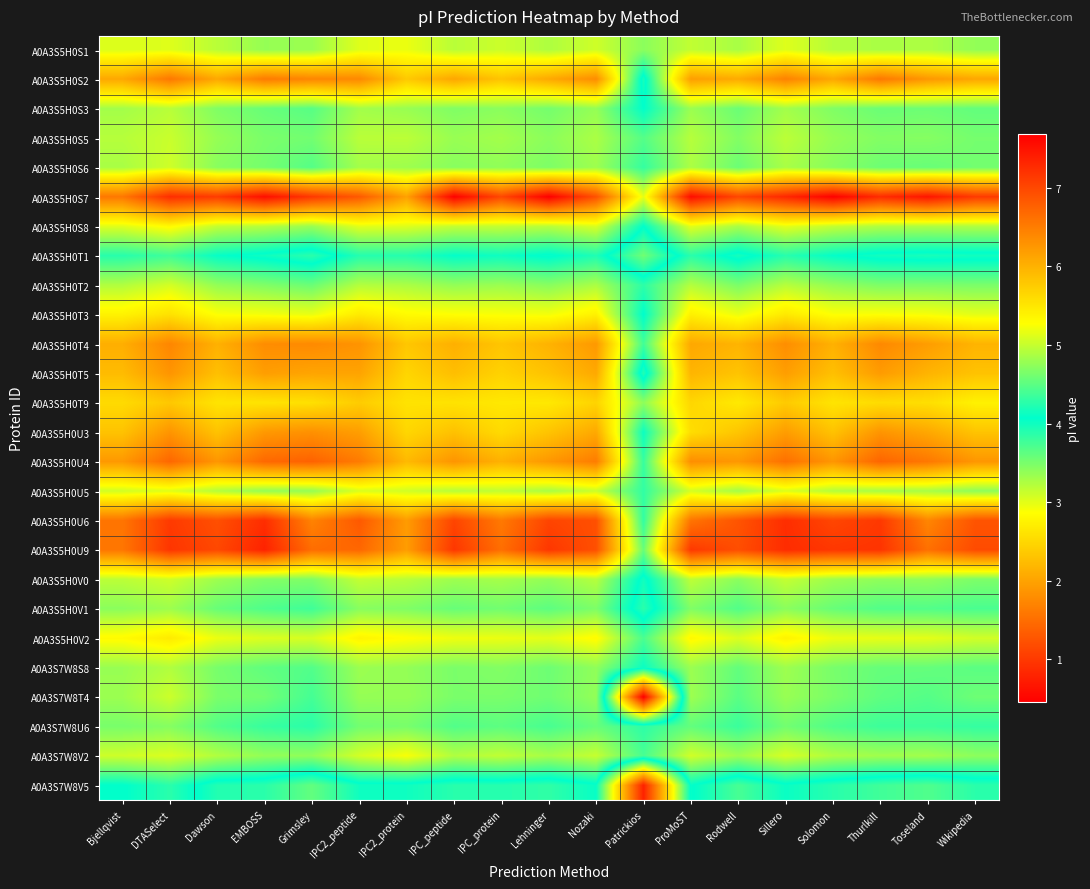

Which has a higher value, Solomon or Wikipedia?

Solomon